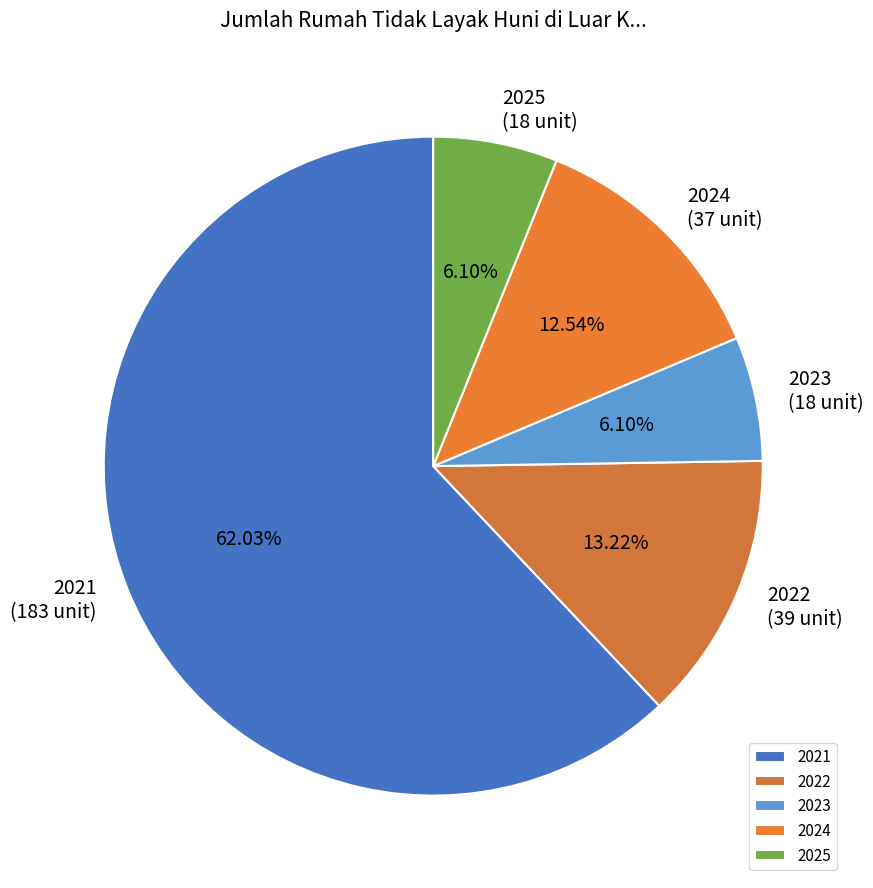

To the nearest percent, what is the combined percentage of 2022 and 2023?

19%